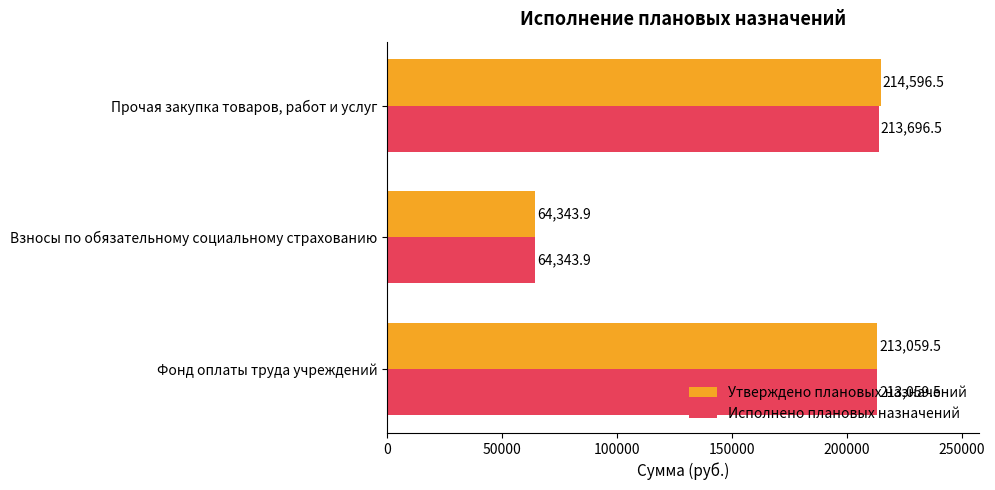

What is the total value across all series at Фонд оплаты труда учреждений?

426119.0